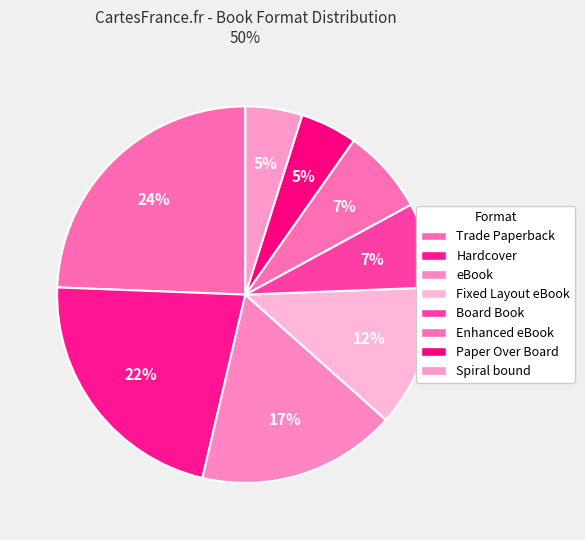

Is there any slice that represents more than half of the pie?

No